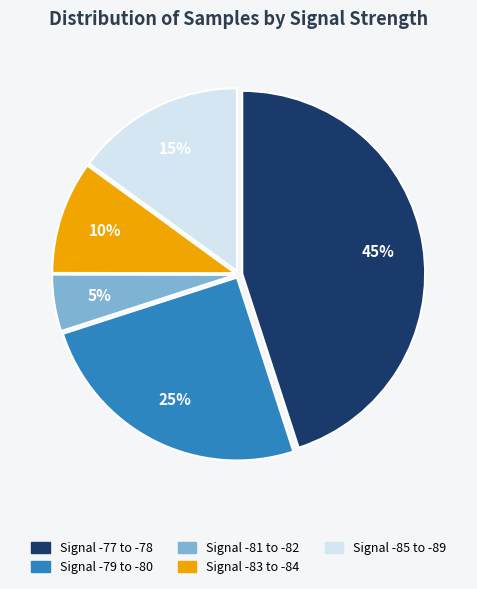

Does any single category account for the majority?

No